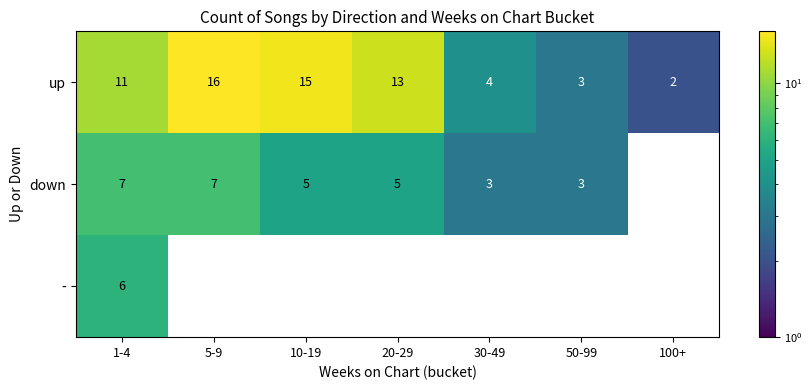

How many distinct data groups are displayed?

3